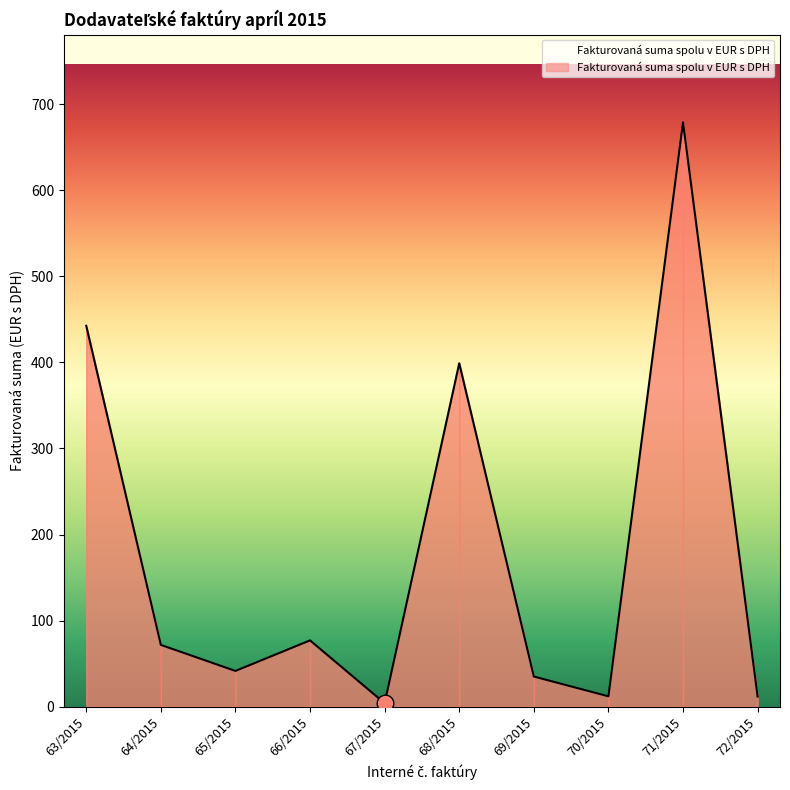

Is it true that the value at 64/2015 is 117.4?

False